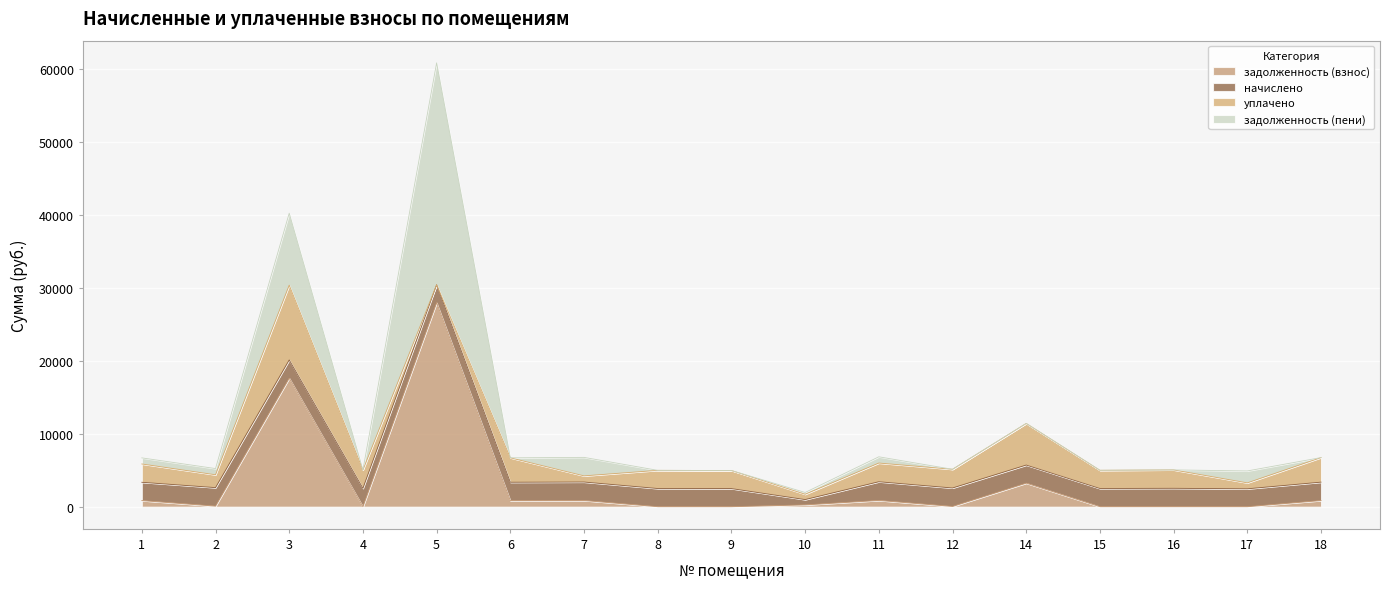

What is the total value across all series at 16?

5043.8